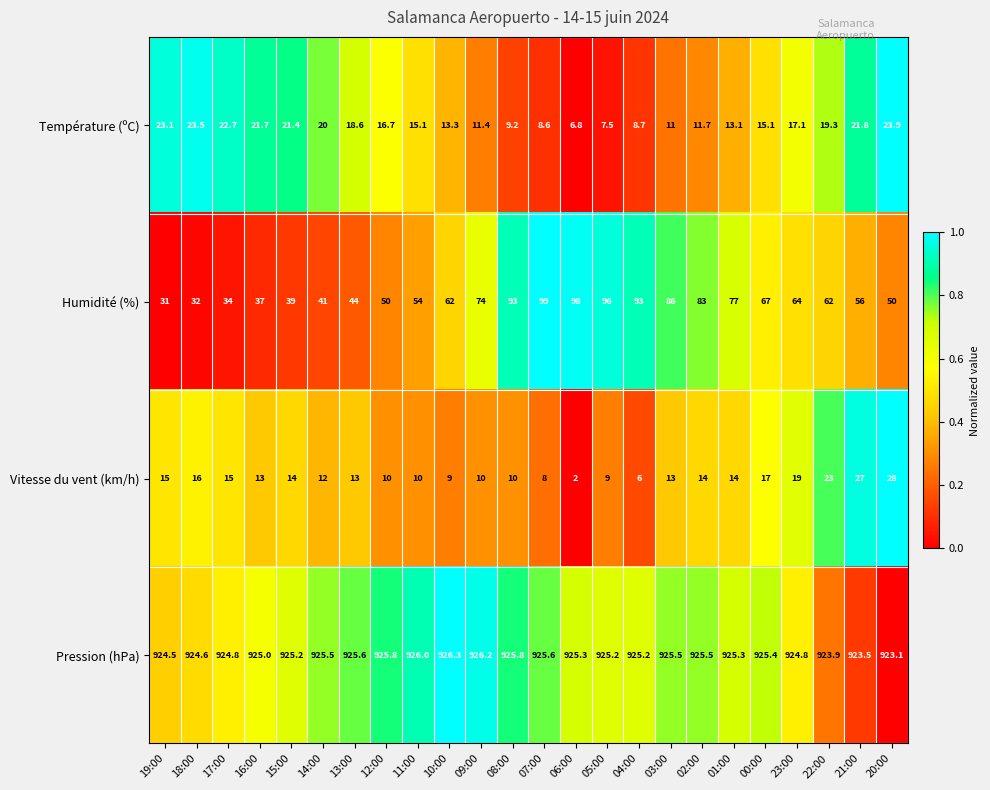

How many data points in Température (ºC) are above 16?

12